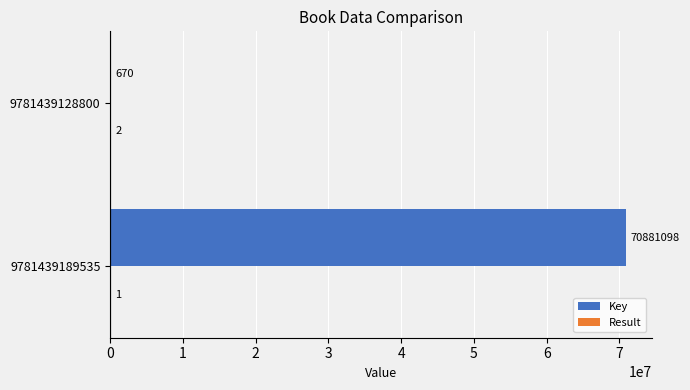

Between 9781439189535 and 9781439128800, which series saw the biggest shift?

Key